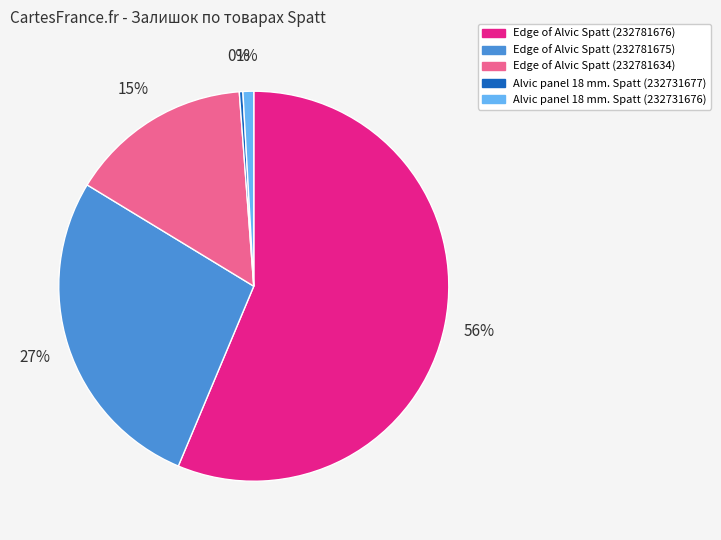

To the nearest percent, what percentage of the pie is Edge of Alvic Spatt (232781675)?

27%